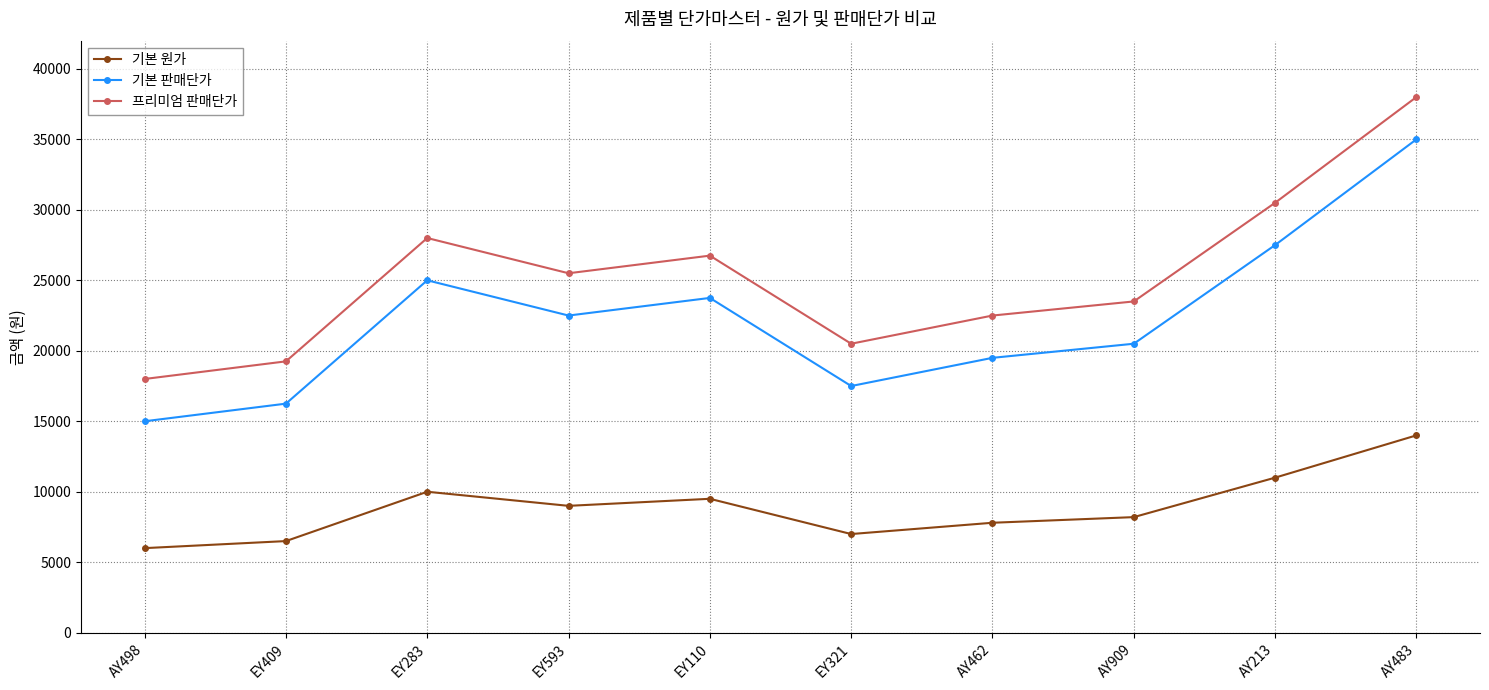

At how many categories does at least one series exceed 9184?

10